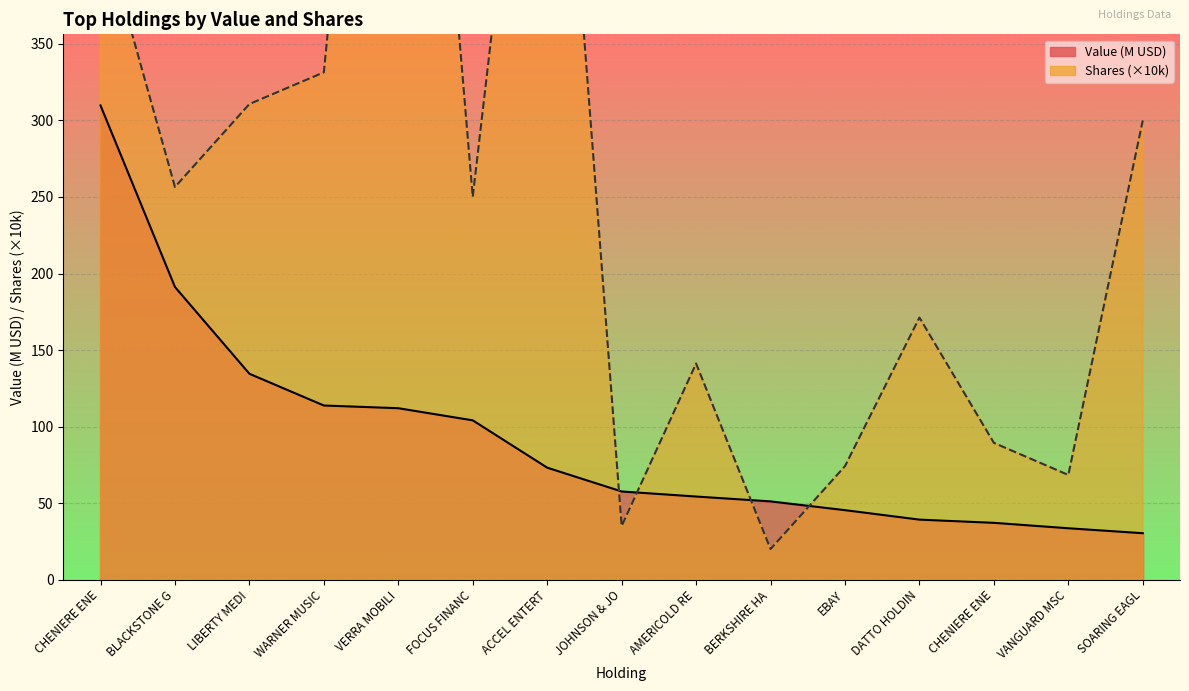

At which label does Shares reach its peak?

VERRA MOBILI